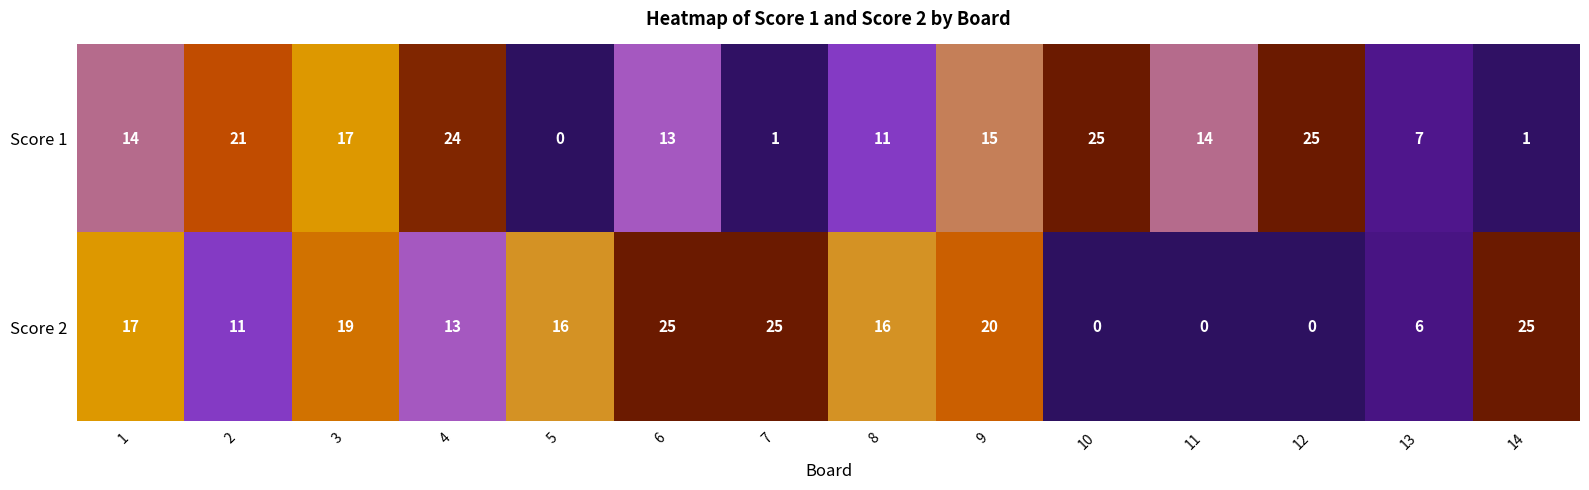

What is the approximate value of Score 1 at 6?

13